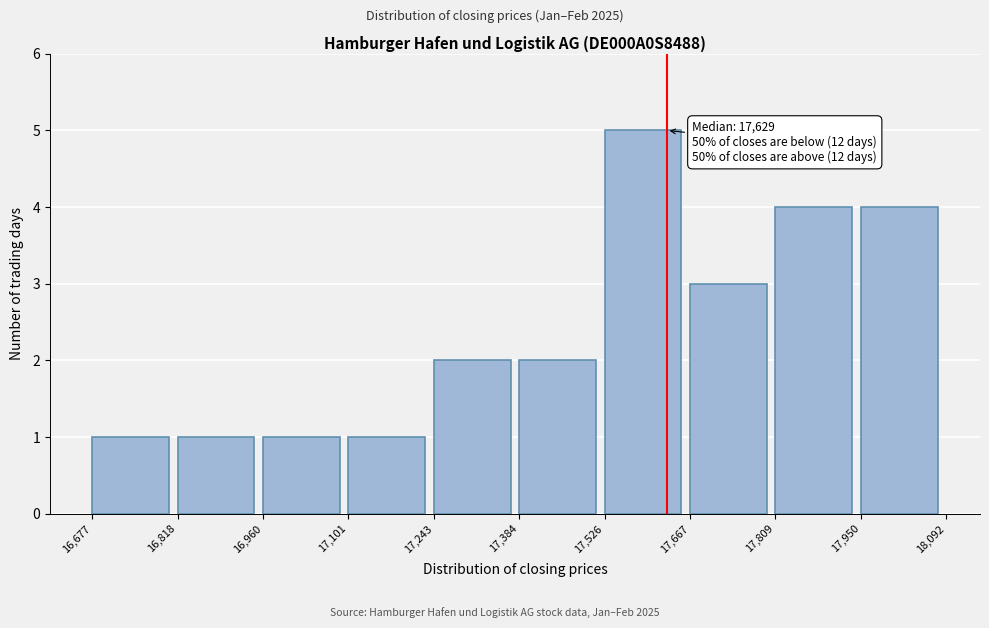

Which range on the x-axis has the tallest bar?

17,526 to 17,667